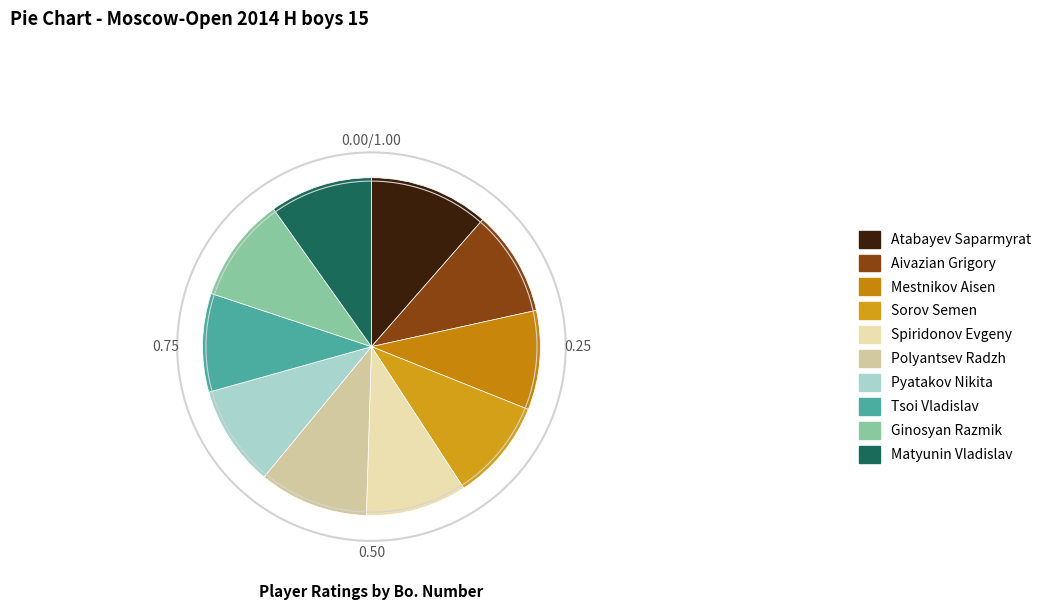

Do Sorov Semen and Spiridonov Evgeny together represent more than half of the pie?

No